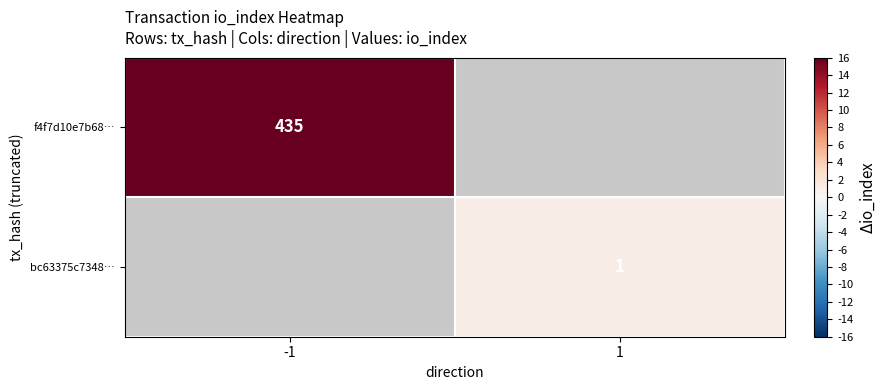

What is the maximum value shown in the chart?

435.0